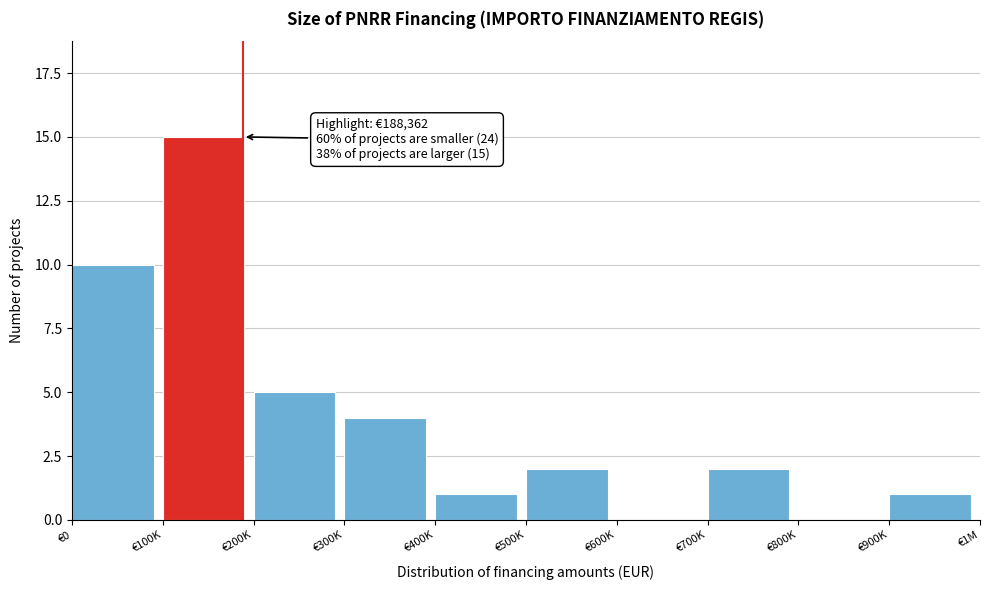

Reading right to left, transcribe all the data shown in this chart.

€900K=1	€800K=0	€700K=2	€600K=0	€500K=2	€400K=1	€300K=4	€200K=5	€100K=15	€0=10